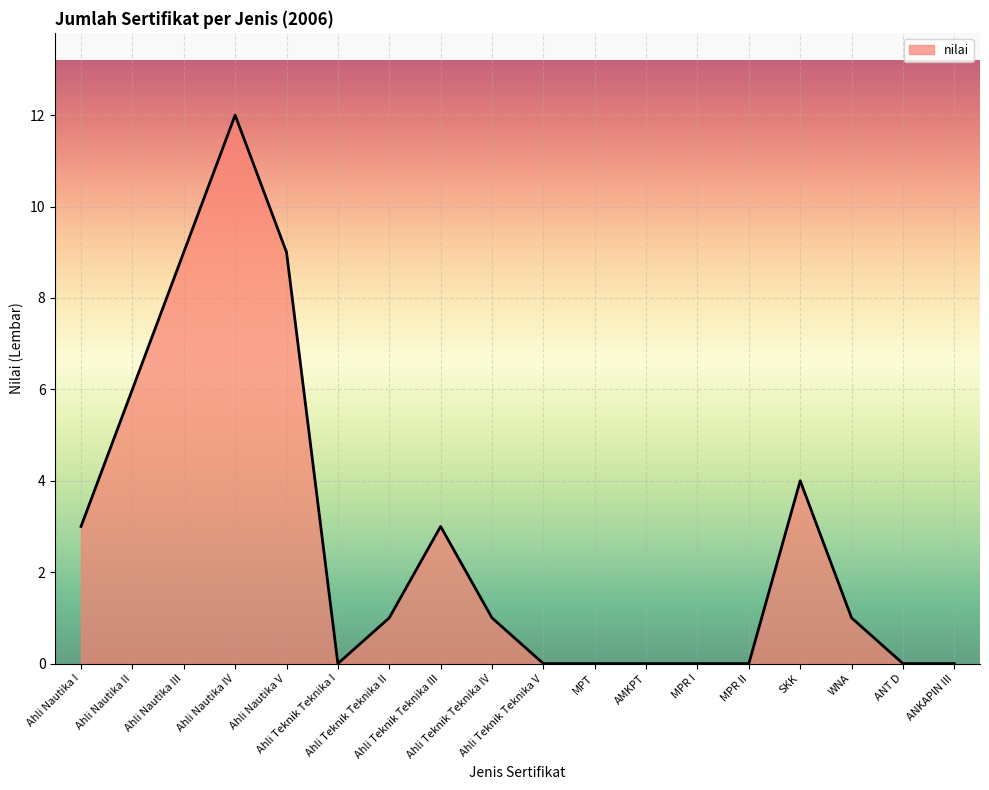

What is the maximum value shown in the chart?

12